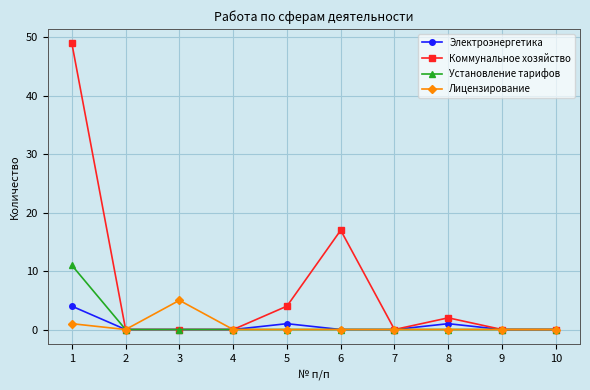

What value does the Лицензирование series have at 3?

5